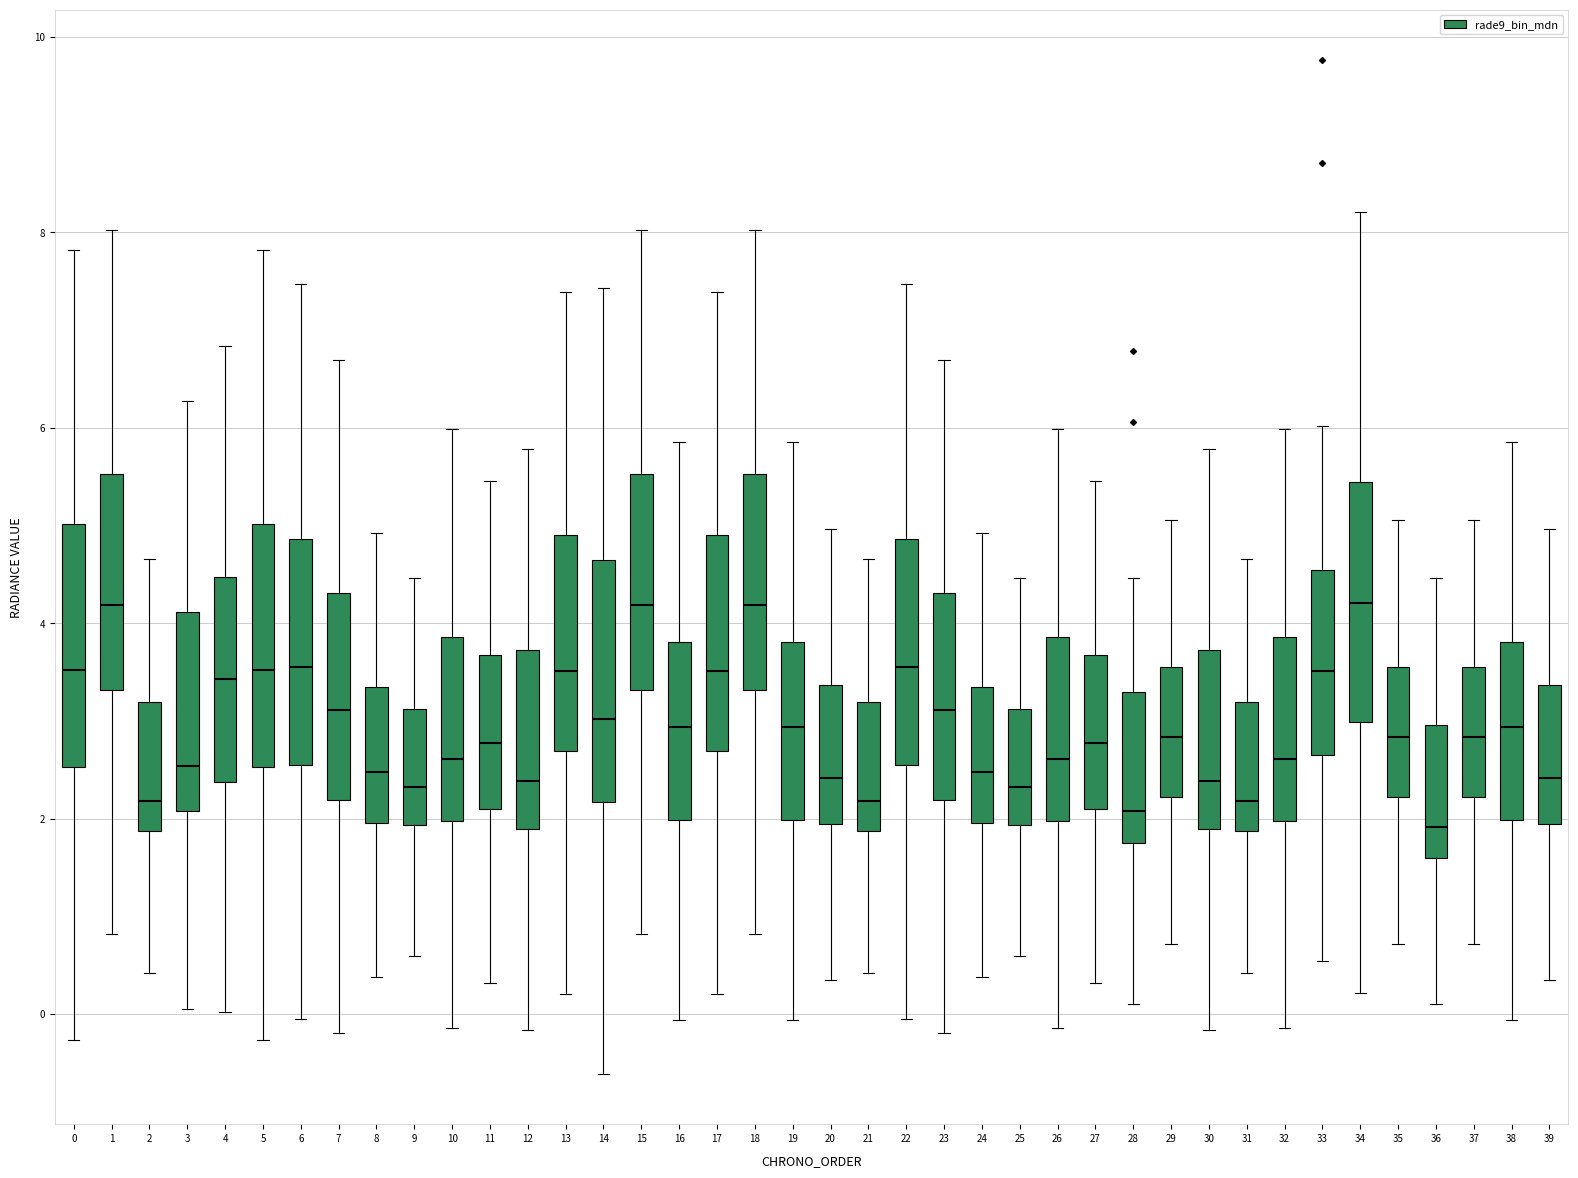

Reading left to right, read every box against the y-axis: the position of its median line, the range the box covers, and the ends of its whiskers. The values are not printed on the chart, so give them approximately, as read against the axis.

0: median 3.6, box 2.6 to 5.0, whiskers -0.2 to 7.8
1: median 4.2, box 3.4 to 5.6, whiskers 0.8 to 8.0
2: median 2.2, box 1.8 to 3.2, whiskers 0.4 to 4.6
3: median 2.6, box 2.0 to 4.2, whiskers 0.0 to 6.2
4: median 3.4, box 2.4 to 4.4, whiskers 0.0 to 6.8
5: median 3.6, box 2.6 to 5.0, whiskers -0.2 to 7.8
6: median 3.6, box 2.6 to 4.8, whiskers 0.0 to 7.4
7: median 3.2, box 2.2 to 4.4, whiskers -0.2 to 6.6
8: median 2.4, box 2.0 to 3.4, whiskers 0.4 to 5.0
9: median 2.4, box 2.0 to 3.2, whiskers 0.6 to 4.4
10: median 2.6, box 2.0 to 3.8, whiskers -0.2 to 6.0
11: median 2.8, box 2.0 to 3.6, whiskers 0.4 to 5.4
12: median 2.4, box 1.8 to 3.8, whiskers -0.2 to 5.8
13: median 3.6, box 2.6 to 5.0, whiskers 0.2 to 7.4
14: median 3.0, box 2.2 to 4.6, whiskers -0.6 to 7.4
15: median 4.2, box 3.4 to 5.6, whiskers 0.8 to 8.0
16: median 3.0, box 2.0 to 3.8, whiskers 0.0 to 5.8
17: median 3.6, box 2.6 to 5.0, whiskers 0.2 to 7.4
18: median 4.2, box 3.4 to 5.6, whiskers 0.8 to 8.0
19: median 3.0, box 2.0 to 3.8, whiskers 0.0 to 5.8
20: median 2.4, box 2.0 to 3.4, whiskers 0.4 to 5.0
21: median 2.2, box 1.8 to 3.2, whiskers 0.4 to 4.6
22: median 3.6, box 2.6 to 4.8, whiskers 0.0 to 7.4
23: median 3.2, box 2.2 to 4.4, whiskers -0.2 to 6.6
24: median 2.4, box 2.0 to 3.4, whiskers 0.4 to 5.0
25: median 2.4, box 2.0 to 3.2, whiskers 0.6 to 4.4
26: median 2.6, box 2.0 to 3.8, whiskers -0.2 to 6.0
27: median 2.8, box 2.0 to 3.6, whiskers 0.4 to 5.4
28: median 2.0, box 1.8 to 3.2, whiskers 0.0 to 4.4
29: median 2.8, box 2.2 to 3.6, whiskers 0.8 to 5.0
30: median 2.4, box 1.8 to 3.8, whiskers -0.2 to 5.8
31: median 2.2, box 1.8 to 3.2, whiskers 0.4 to 4.6
32: median 2.6, box 2.0 to 3.8, whiskers -0.2 to 6.0
33: median 3.6, box 2.6 to 4.6, whiskers 0.6 to 6.0
34: median 4.2, box 3.0 to 5.4, whiskers 0.2 to 8.2
35: median 2.8, box 2.2 to 3.6, whiskers 0.8 to 5.0
36: median 2.0, box 1.6 to 3.0, whiskers 0.0 to 4.4
37: median 2.8, box 2.2 to 3.6, whiskers 0.8 to 5.0
38: median 3.0, box 2.0 to 3.8, whiskers 0.0 to 5.8
39: median 2.4, box 2.0 to 3.4, whiskers 0.4 to 5.0